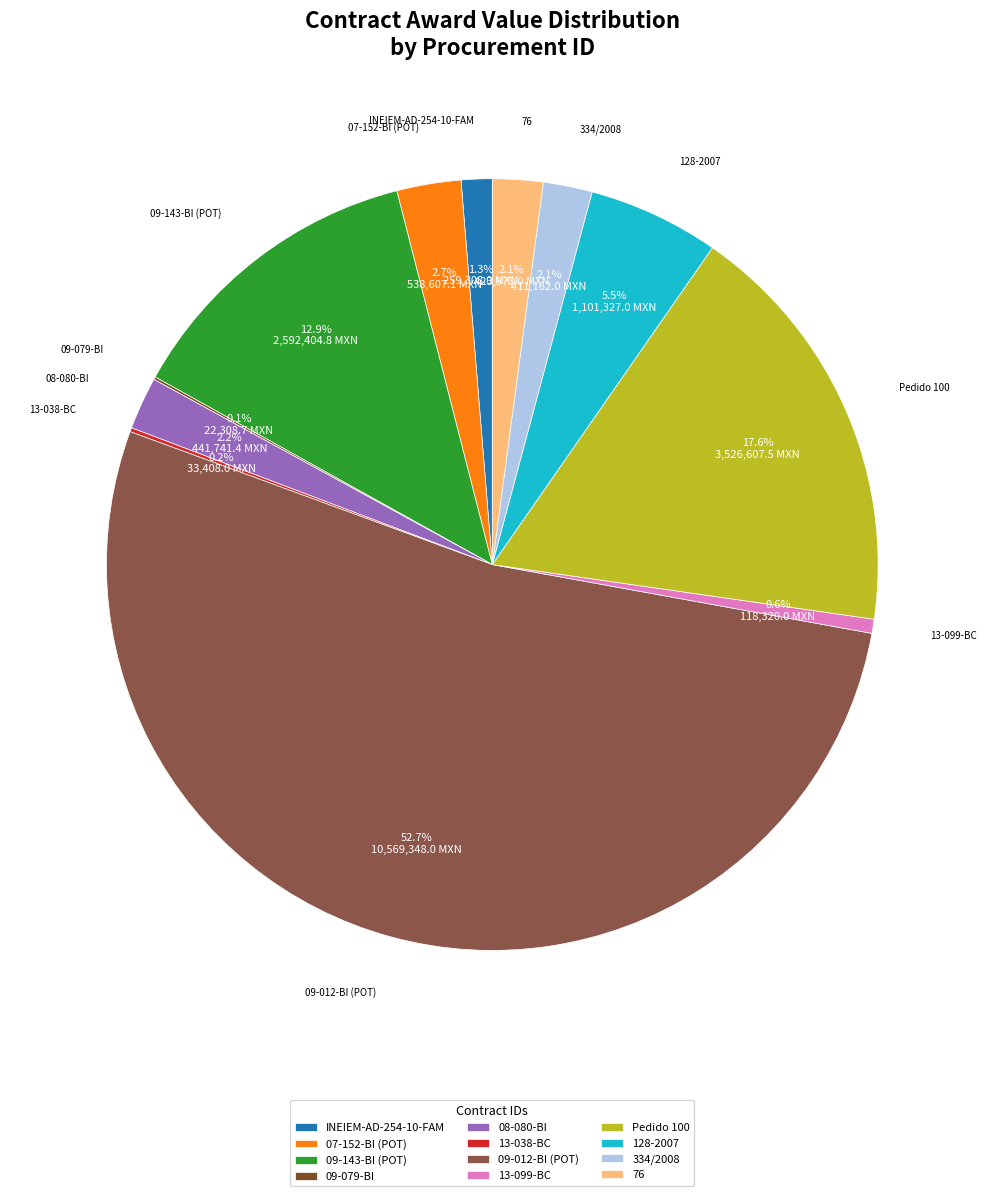

Do 76 and 08-080-BI together represent more than half of the pie?

No